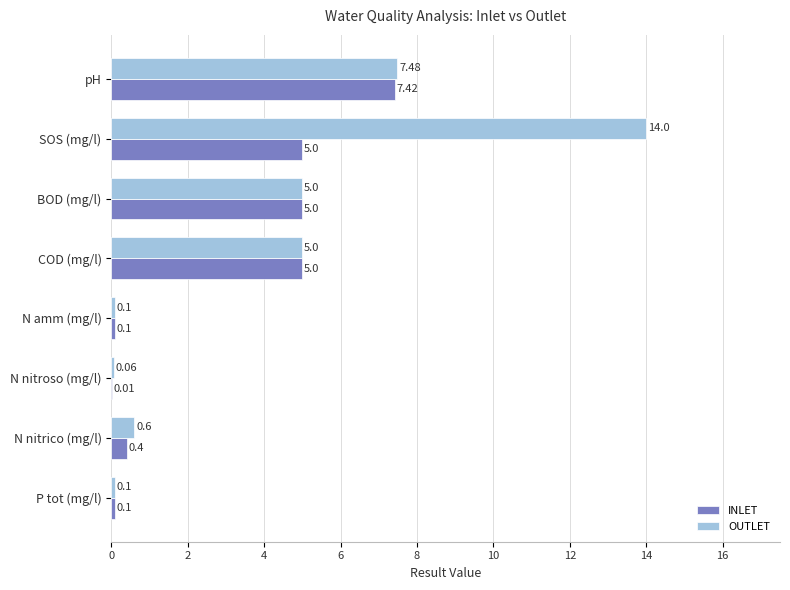

Between pH and N amm (mg/l), which series saw the biggest shift?

OUTLET